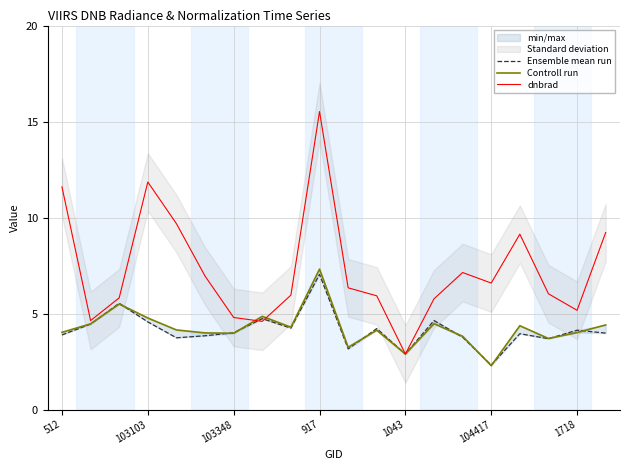

True or false: dnbrad has a value of 11.9 at 103103.

True